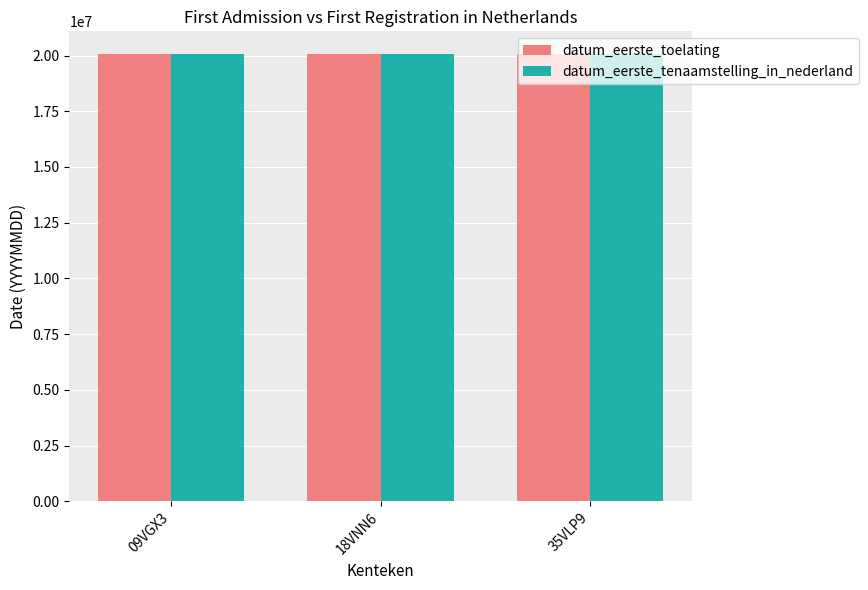

What is the maximum value shown in the chart?

20080404